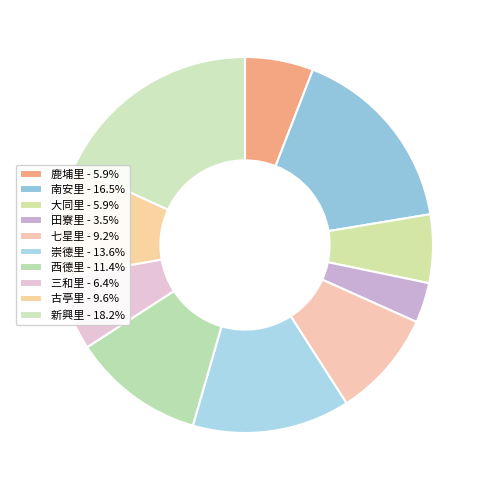

Is 崇德里 the majority of the pie?

No